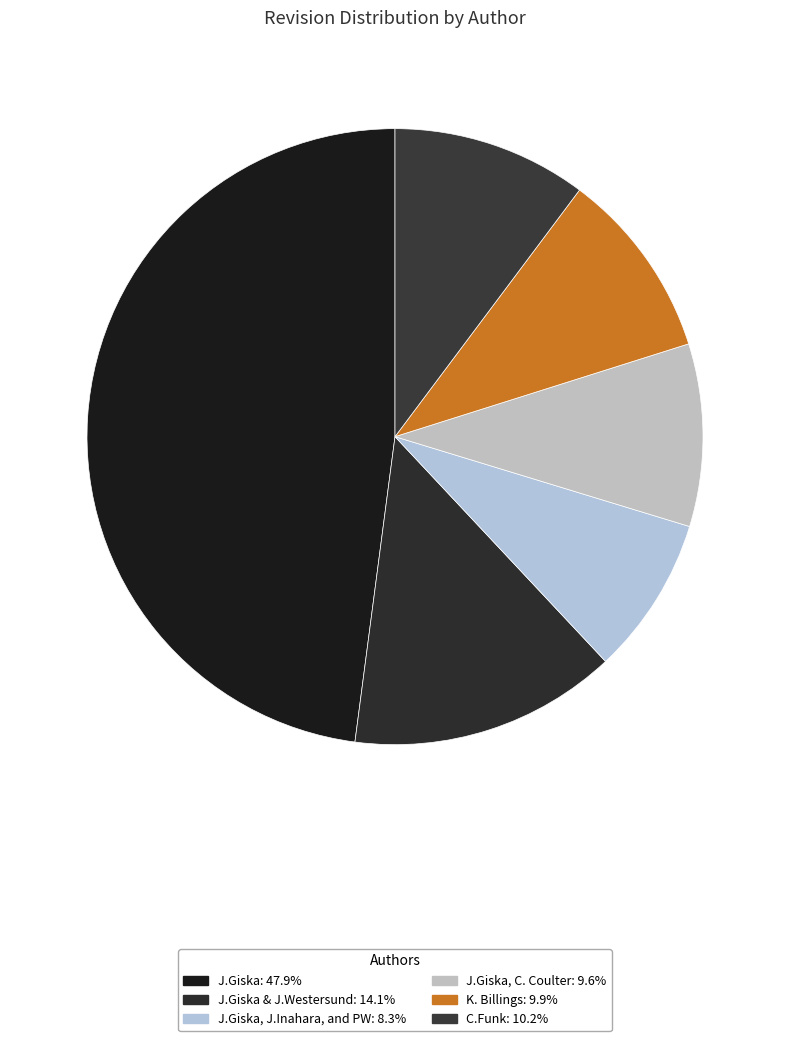

How many segments does this pie chart have?

6